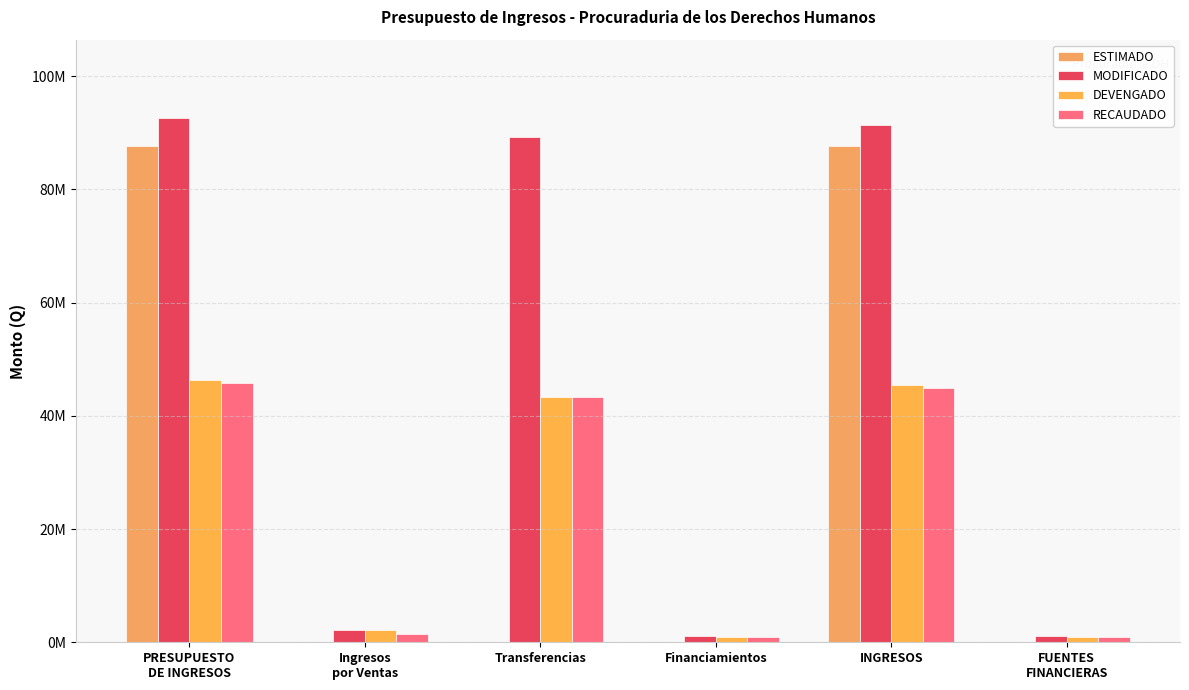

What is the maximum value for MODIFICADO?

92584229.8